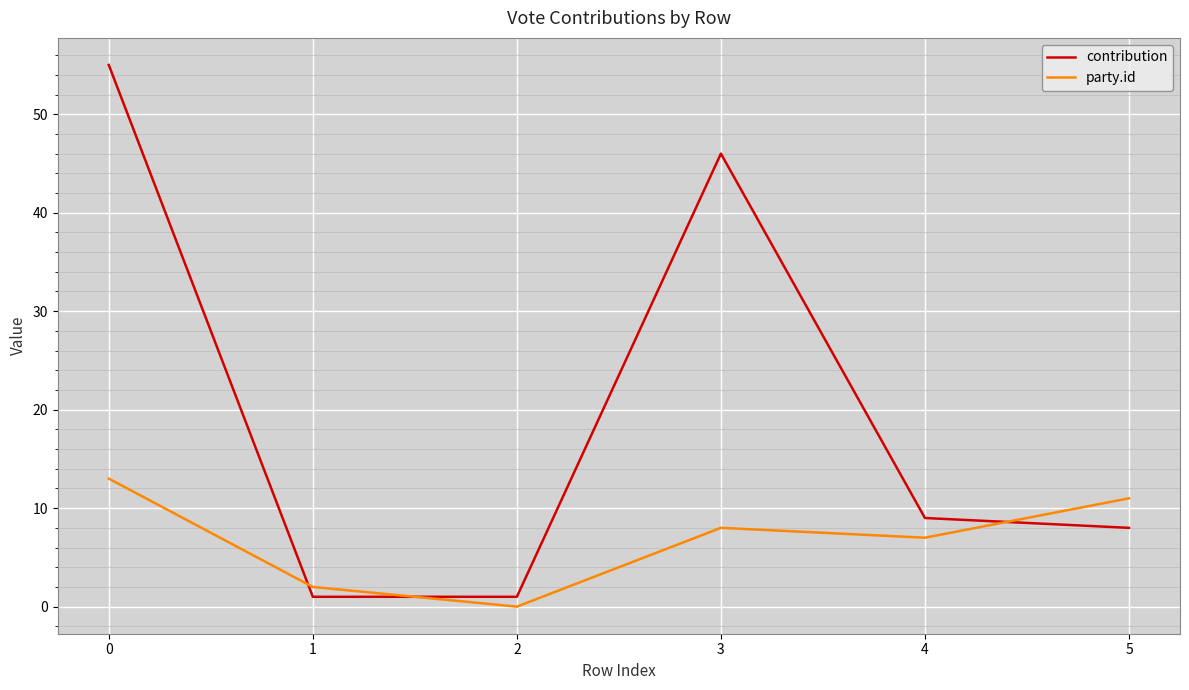

List the labels in order of party.id value, largest first.

0, 5, 3, 4, 1, 2